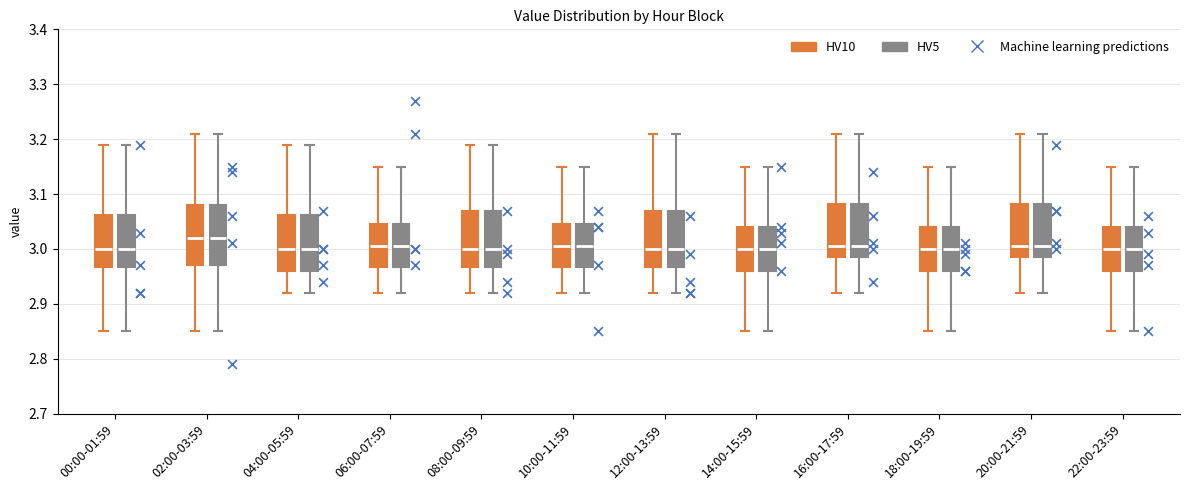

Reading left to right, read every box against the y-axis: the position of its median line, the range the box covers, and the ends of its whiskers. The values are not printed on the chart, so give them approximately, as read against the axis.

00:00-01:59 (HV10): median 3.00, box 2.97 to 3.06, whiskers 2.85 to 3.19
00:00-01:59 (HV5): median 3.00, box 2.97 to 3.06, whiskers 2.85 to 3.19
02:00-03:59 (HV10): median 3.02, box 2.97 to 3.08, whiskers 2.85 to 3.21
02:00-03:59 (HV5): median 3.02, box 2.97 to 3.08, whiskers 2.85 to 3.21
04:00-05:59 (HV10): median 3.00, box 2.96 to 3.06, whiskers 2.92 to 3.19
04:00-05:59 (HV5): median 3.00, box 2.96 to 3.06, whiskers 2.92 to 3.19
06:00-07:59 (HV10): median 3.01, box 2.97 to 3.05, whiskers 2.92 to 3.15
06:00-07:59 (HV5): median 3.01, box 2.97 to 3.05, whiskers 2.92 to 3.15
08:00-09:59 (HV10): median 3.00, box 2.97 to 3.07, whiskers 2.92 to 3.19
08:00-09:59 (HV5): median 3.00, box 2.97 to 3.07, whiskers 2.92 to 3.19
10:00-11:59 (HV10): median 3.01, box 2.97 to 3.05, whiskers 2.92 to 3.15
10:00-11:59 (HV5): median 3.01, box 2.97 to 3.05, whiskers 2.92 to 3.15
12:00-13:59 (HV10): median 3.00, box 2.97 to 3.07, whiskers 2.92 to 3.21
12:00-13:59 (HV5): median 3.00, box 2.97 to 3.07, whiskers 2.92 to 3.21
14:00-15:59 (HV10): median 3.00, box 2.96 to 3.04, whiskers 2.85 to 3.15
14:00-15:59 (HV5): median 3.00, box 2.96 to 3.04, whiskers 2.85 to 3.15
16:00-17:59 (HV10): median 3.01, box 2.99 to 3.08, whiskers 2.92 to 3.21
16:00-17:59 (HV5): median 3.01, box 2.99 to 3.08, whiskers 2.92 to 3.21
18:00-19:59 (HV10): median 3.00, box 2.96 to 3.04, whiskers 2.85 to 3.15
18:00-19:59 (HV5): median 3.00, box 2.96 to 3.04, whiskers 2.85 to 3.15
20:00-21:59 (HV10): median 3.01, box 2.99 to 3.08, whiskers 2.92 to 3.21
20:00-21:59 (HV5): median 3.01, box 2.99 to 3.08, whiskers 2.92 to 3.21
22:00-23:59 (HV10): median 3.00, box 2.96 to 3.04, whiskers 2.85 to 3.15
22:00-23:59 (HV5): median 3.00, box 2.96 to 3.04, whiskers 2.85 to 3.15